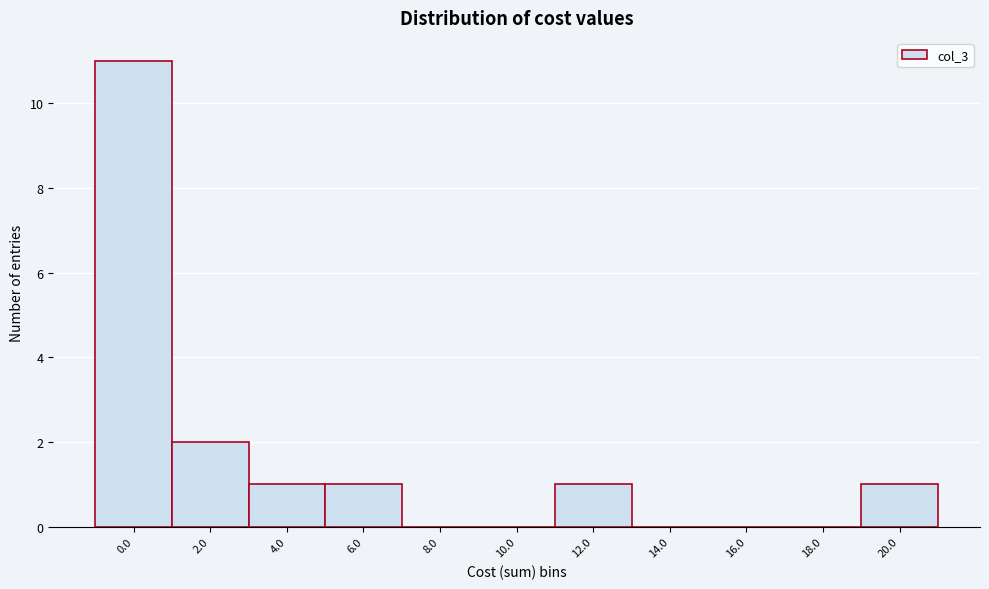

Reading left to right, transcribe all the data shown in this chart.

0.0=11	2.0=2	4.0=1	6.0=1	8.0=0	10.0=0	12.0=1	14.0=0	16.0=0	18.0=0	20.0=1